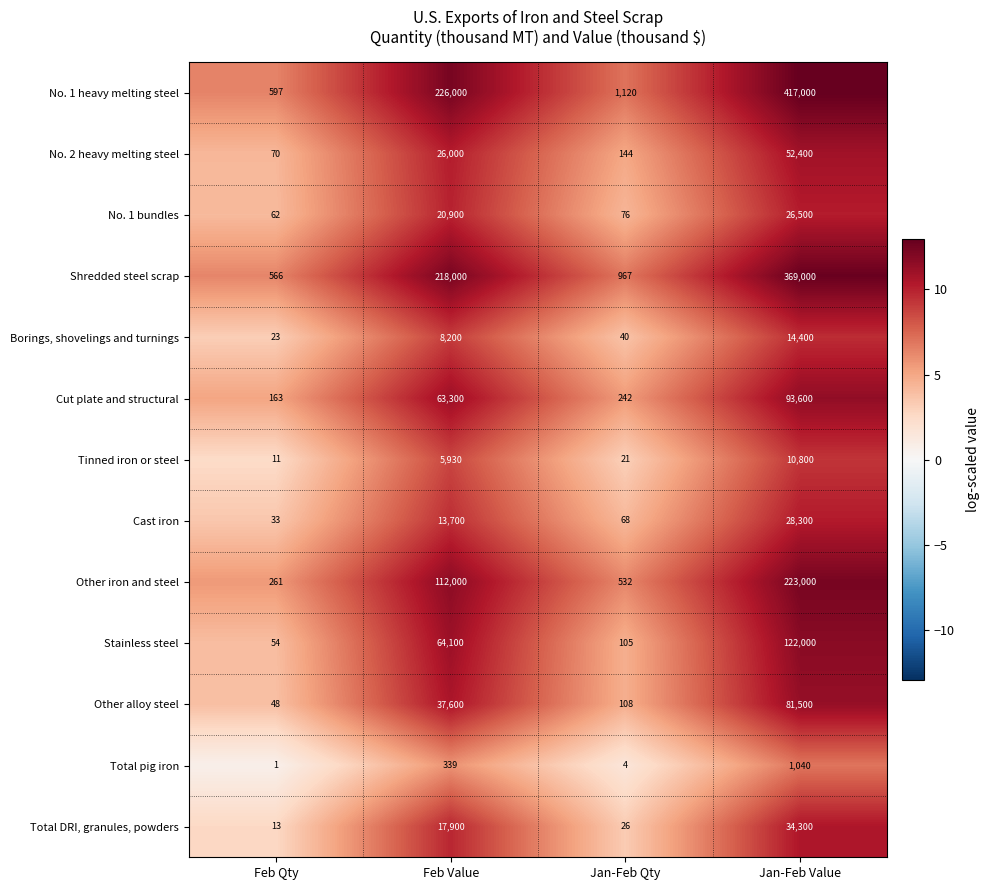

At which category is the sum across all series the highest?

Jan-Feb Value